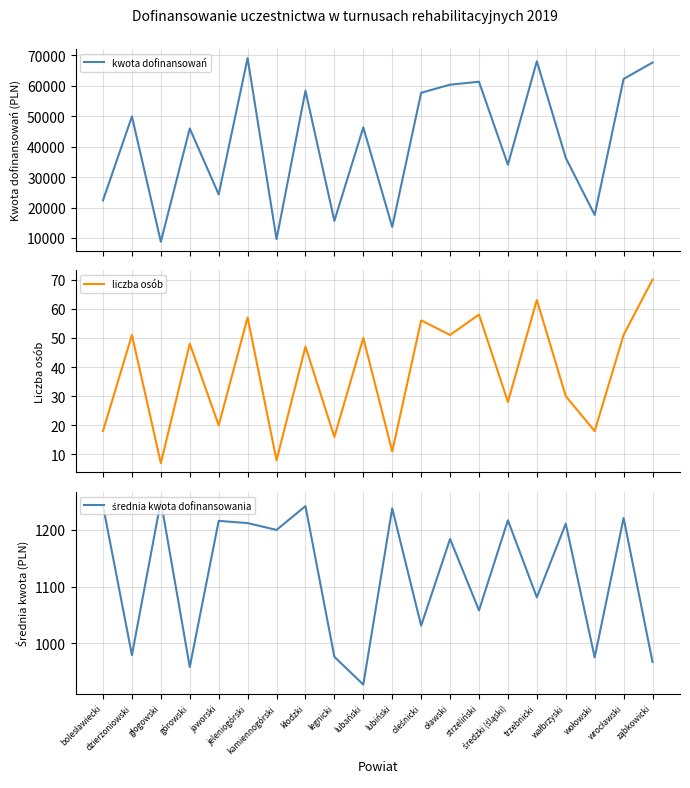

At which category does the chart reach its peak across all series?

jeleniogórski